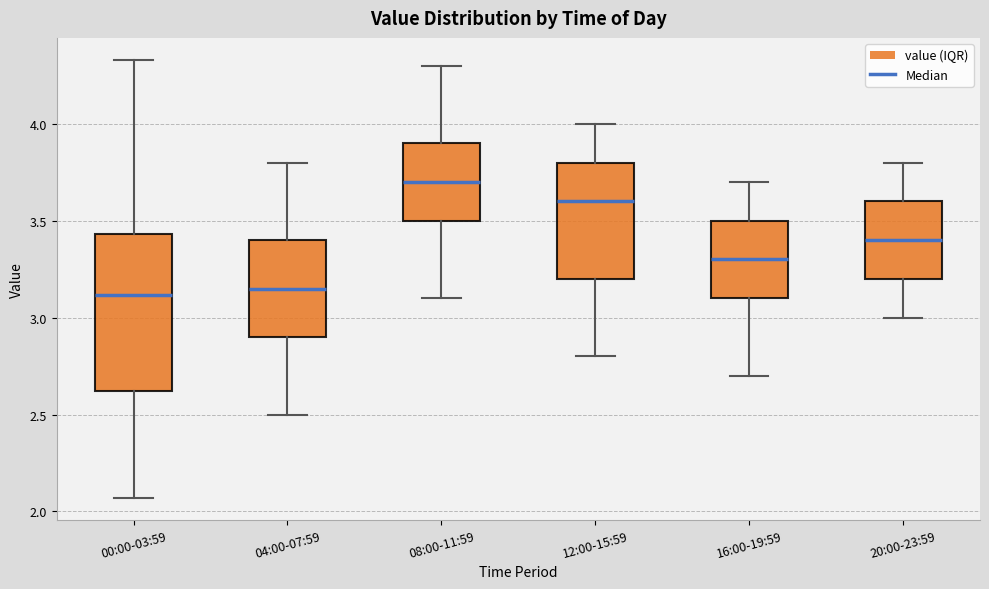

Reading left to right, read every box against the y-axis: the position of its median line, the range the box covers, and the ends of its whiskers. The values are not printed on the chart, so give them approximately, as read against the axis.

00:00-03:59: median 3.10, box 2.60 to 3.45, whiskers 2.05 to 4.35
04:00-07:59: median 3.15, box 2.90 to 3.40, whiskers 2.50 to 3.80
08:00-11:59: median 3.70, box 3.50 to 3.90, whiskers 3.10 to 4.30
12:00-15:59: median 3.60, box 3.20 to 3.80, whiskers 2.80 to 4.00
16:00-19:59: median 3.30, box 3.10 to 3.50, whiskers 2.70 to 3.70
20:00-23:59: median 3.40, box 3.20 to 3.60, whiskers 3.00 to 3.80